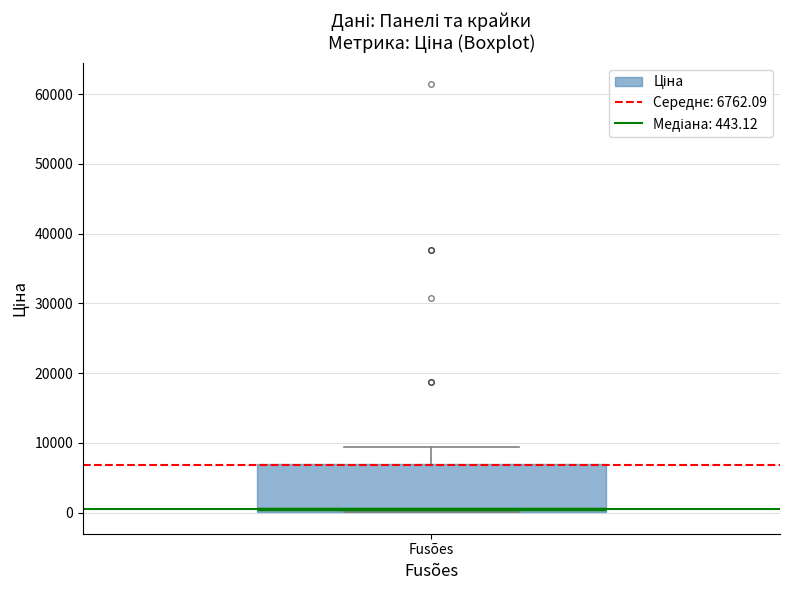

Where does the upper whisker of the box for Fusões end on the y-axis? The values are not printed on the chart, so give them approximately, as read against the axis.

9000